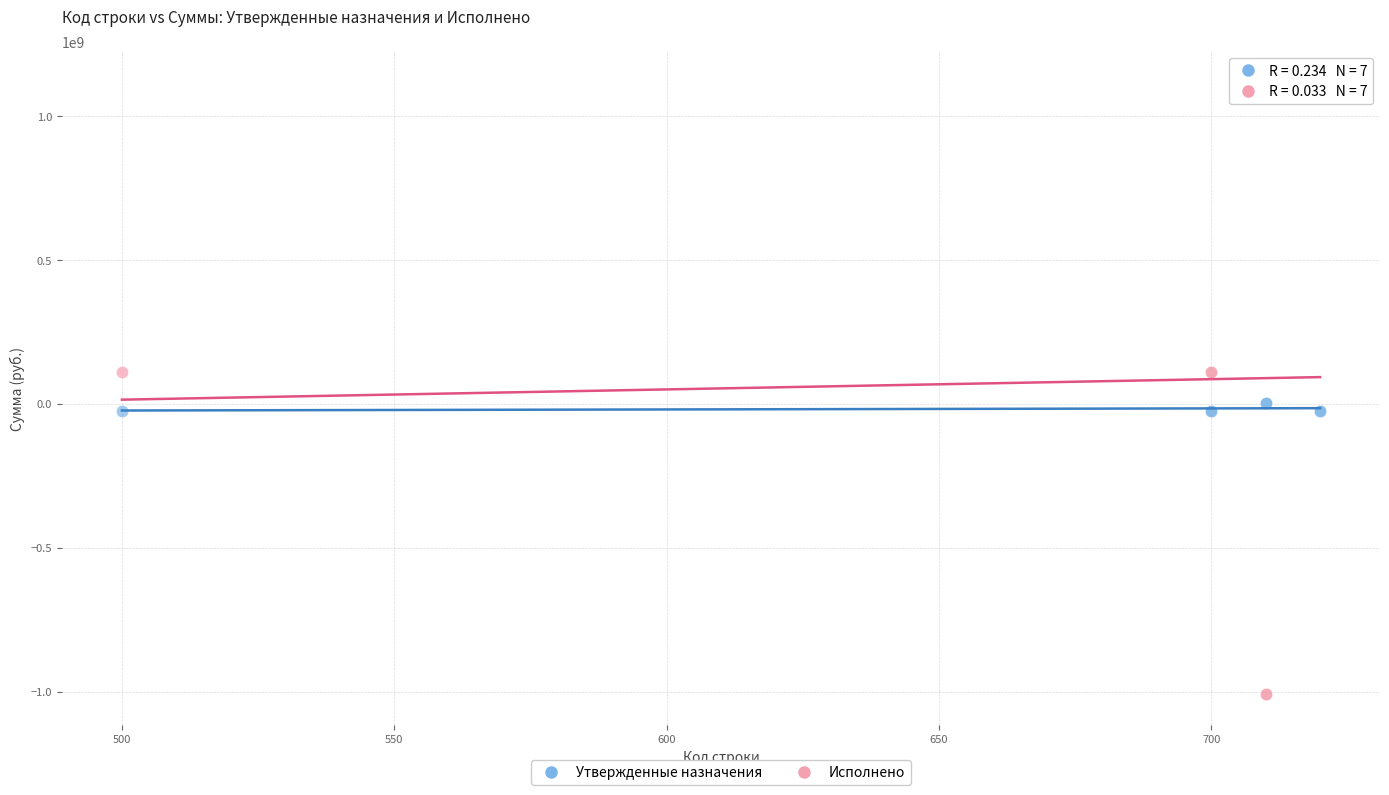

Which series reaches the maximum Y coordinate?

Исполнено